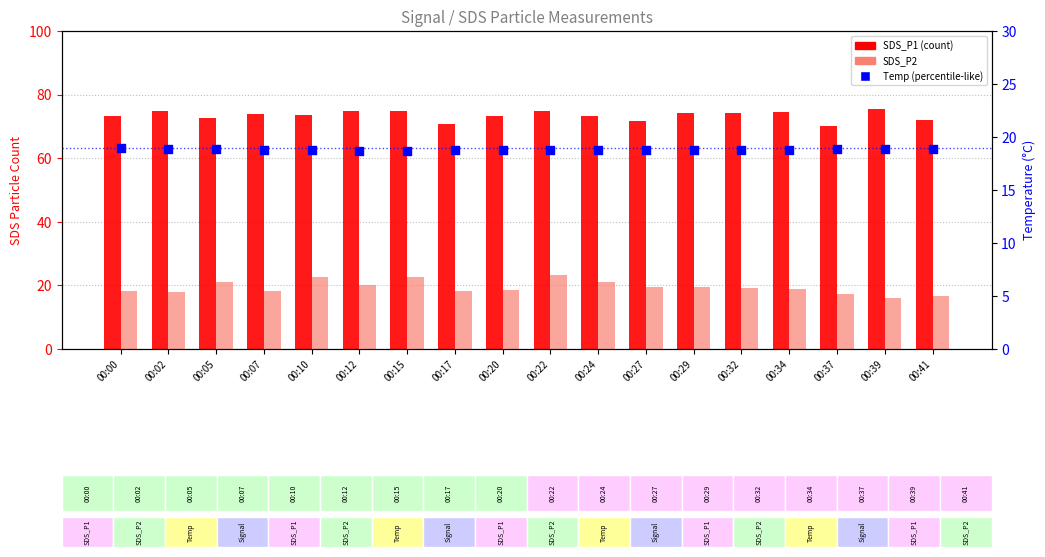

Is the value of Temp (°C) at 00:07 greater than the value of SDS_P2 at 00:05?

No